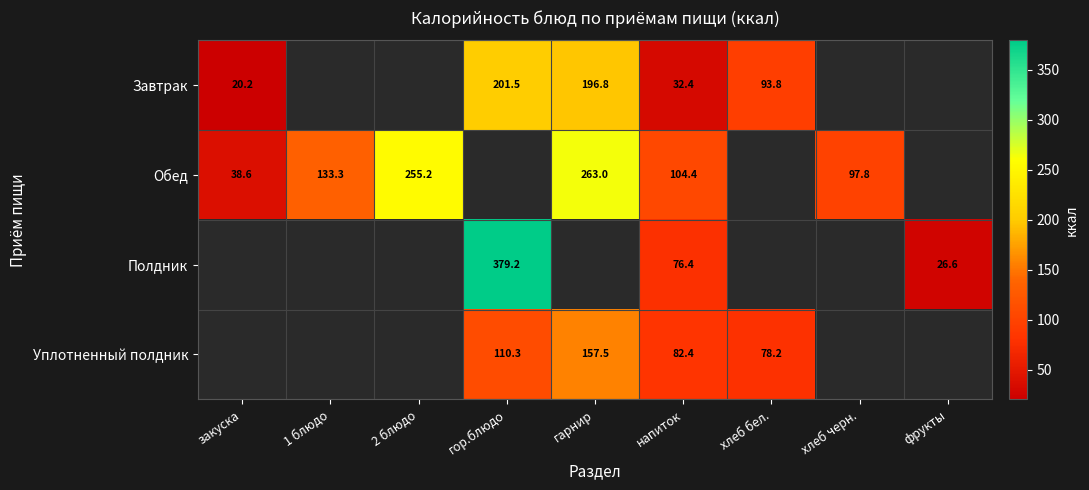

The value of Завтрак at гарнир is 60.0. True or false?

False